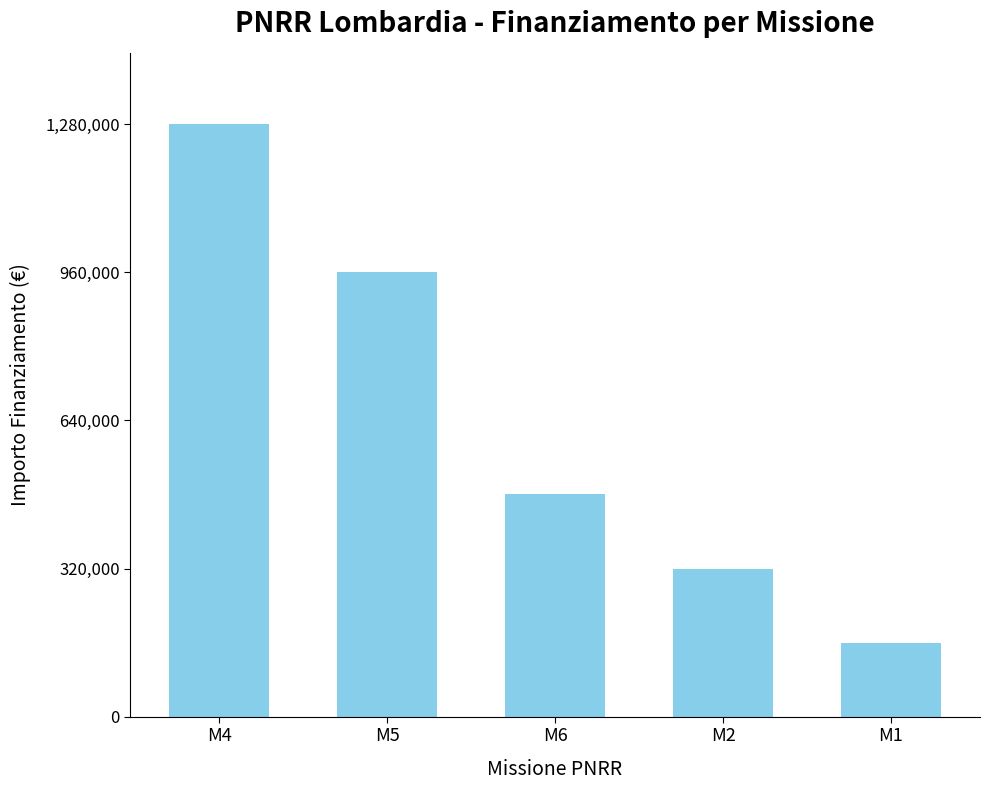

What is the approximate value at M6?

480000